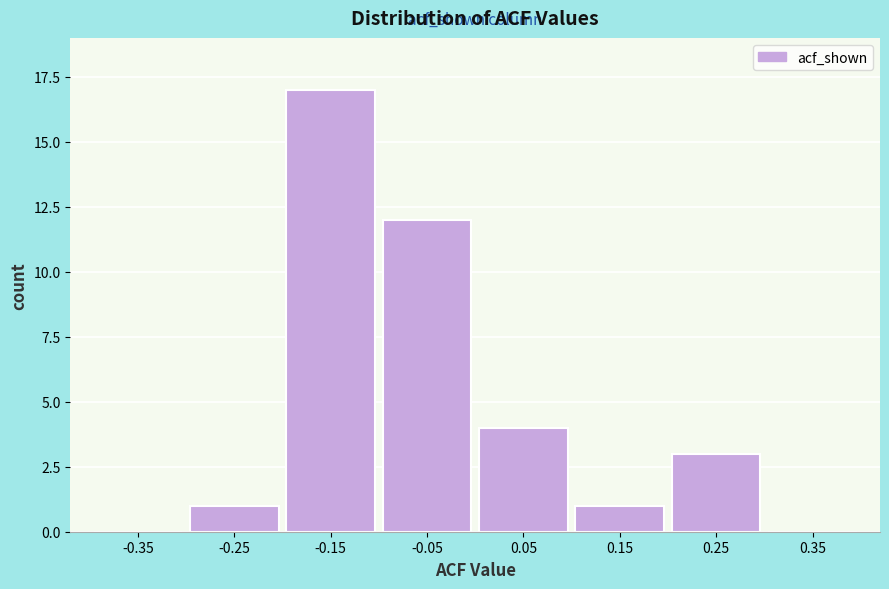

Reading left to right, list all the values displayed in this chart.

-0.35=0	-0.25=1	-0.15=17	-0.05=12	0.05=4	0.15=1	0.25=3	0.35=0